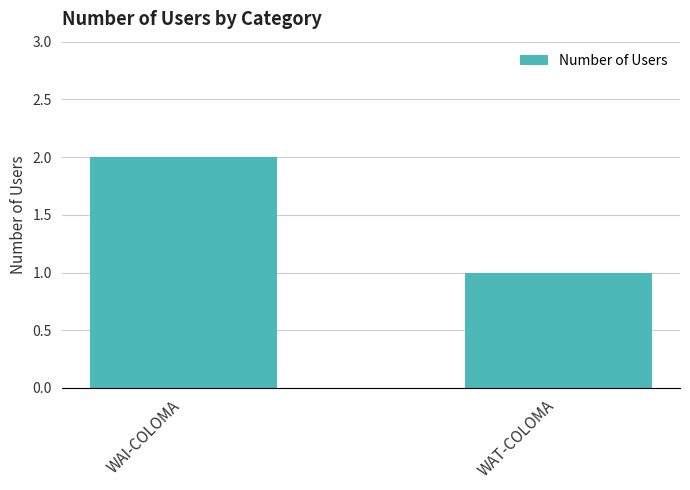

Reading right to left, list all the values displayed in this chart.

WAT-COLOMA=1	WAI-COLOMA=2